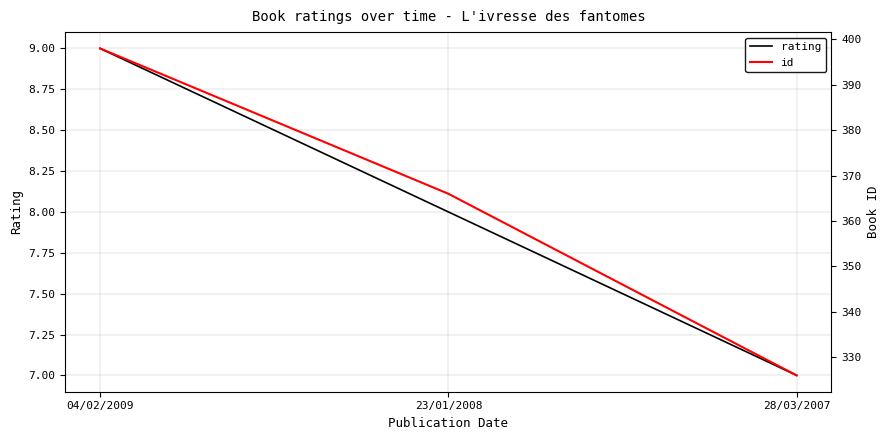

At which category does the chart reach its peak across all series?

04/02/2009